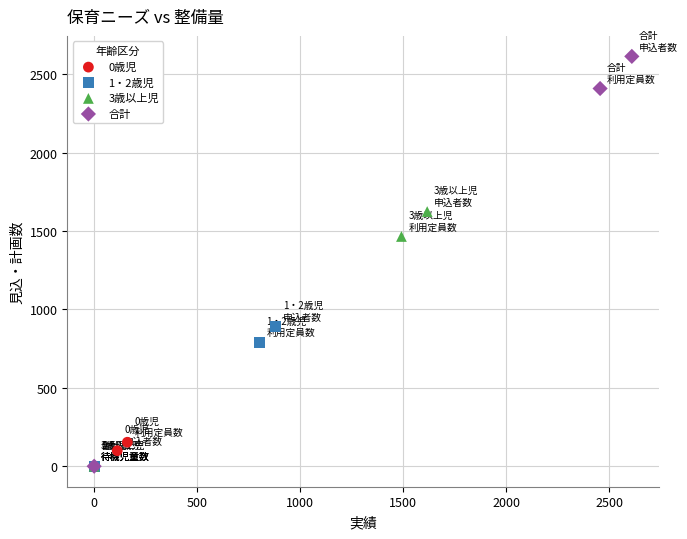

Which series contains the highest Y value?

合計